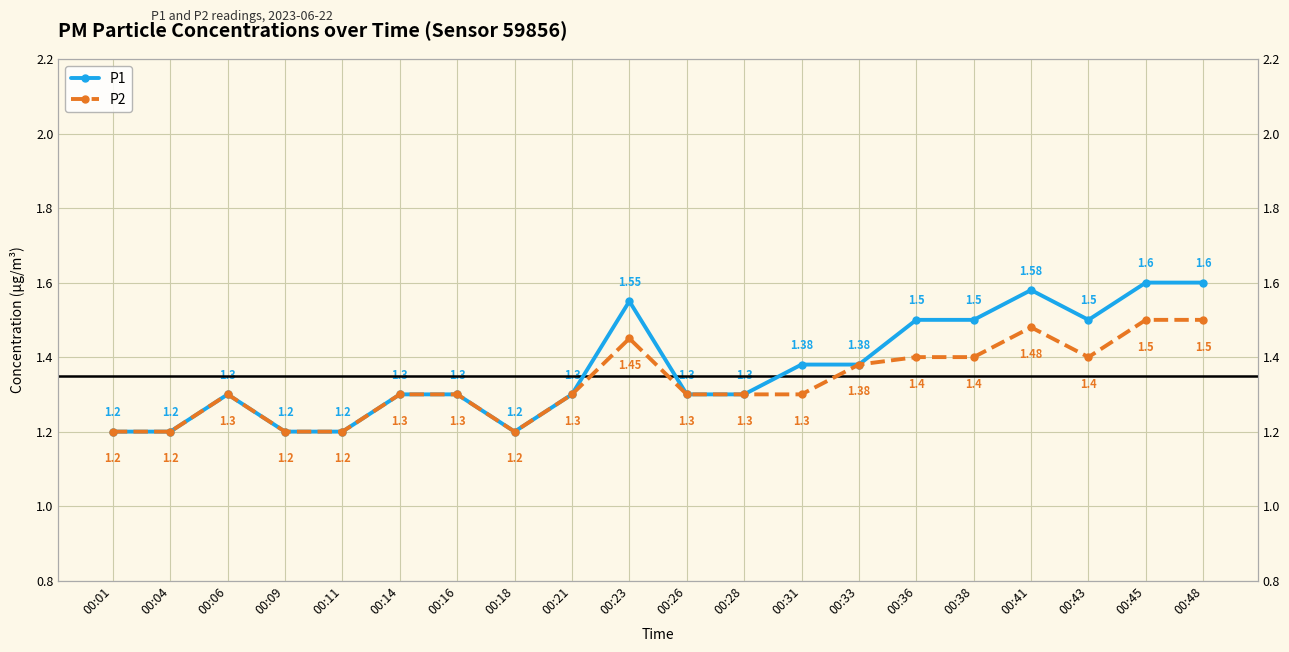

Which series has the largest total across all categories?

P1